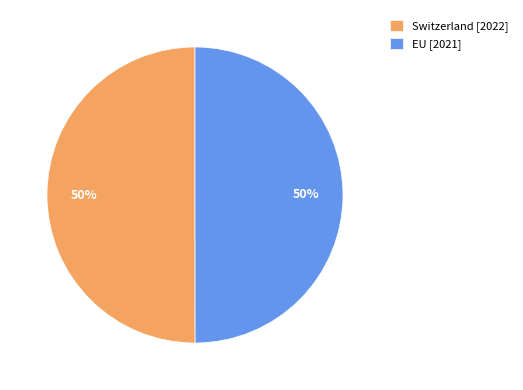

True or false: Switzerland accounts for 50% of the total.

True